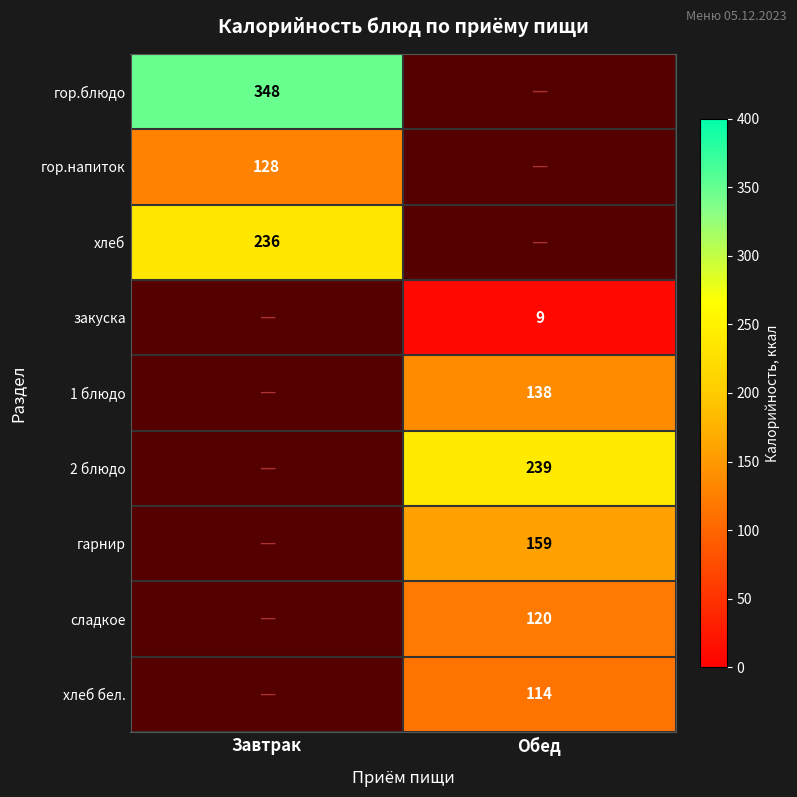

How many series are shown in this chart?

9